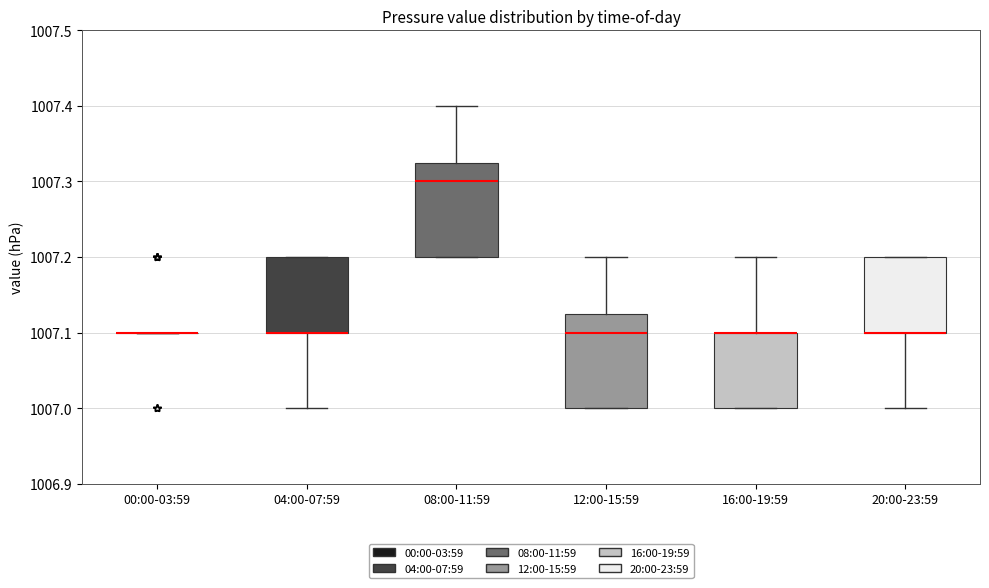

Reading left to right, transcribe this box plot: for each box, give where its median line is, the range the box spans, and where its two whiskers end, as read against the y-axis. The values are not printed on the chart, so give them approximately, as read against the axis.

00:00-03:59: box collapsed to a line at 1007.10, whiskers 1007.10 to 1007.10
04:00-07:59: median 1007.10 (drawn on the box's lower edge), box 1007.10 to 1007.20, whiskers 1007.00 to 1007.20
08:00-11:59: median 1007.30, box 1007.20 to 1007.33, whiskers 1007.20 to 1007.40
12:00-15:59: median 1007.10, box 1007.00 to 1007.13, whiskers 1007.00 to 1007.20
16:00-19:59: median 1007.10 (drawn on the box's upper edge), box 1007.00 to 1007.10, whiskers 1007.00 to 1007.20
20:00-23:59: median 1007.10 (drawn on the box's lower edge), box 1007.10 to 1007.20, whiskers 1007.00 to 1007.20